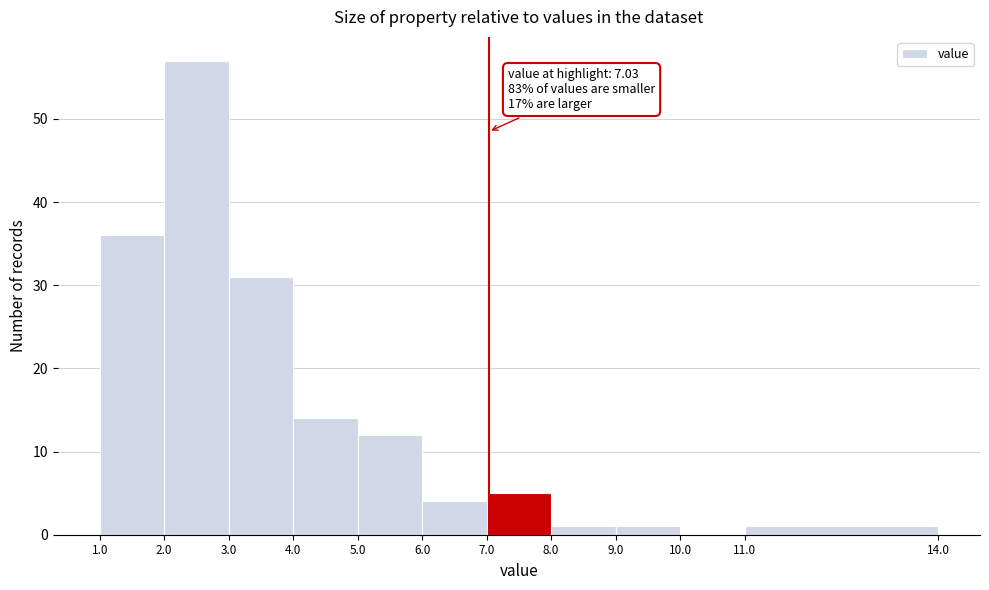

Over which range of the x-axis is the bar tallest?

2.0 to 3.0